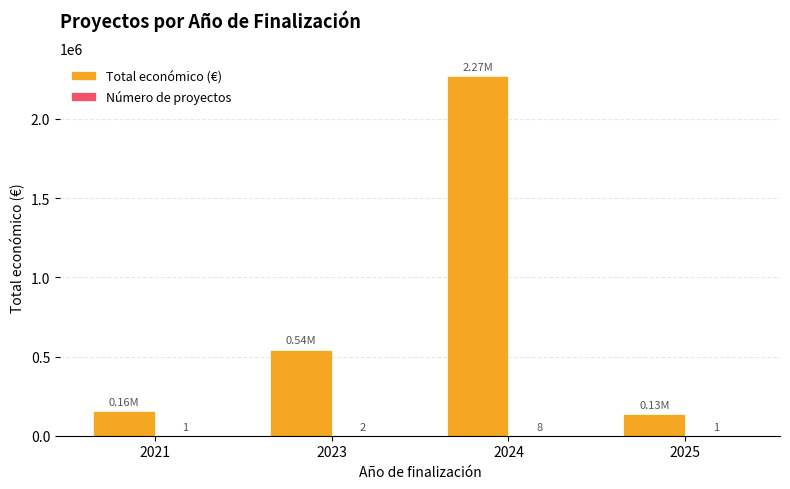

At which category is the sum across all series the highest?

2024